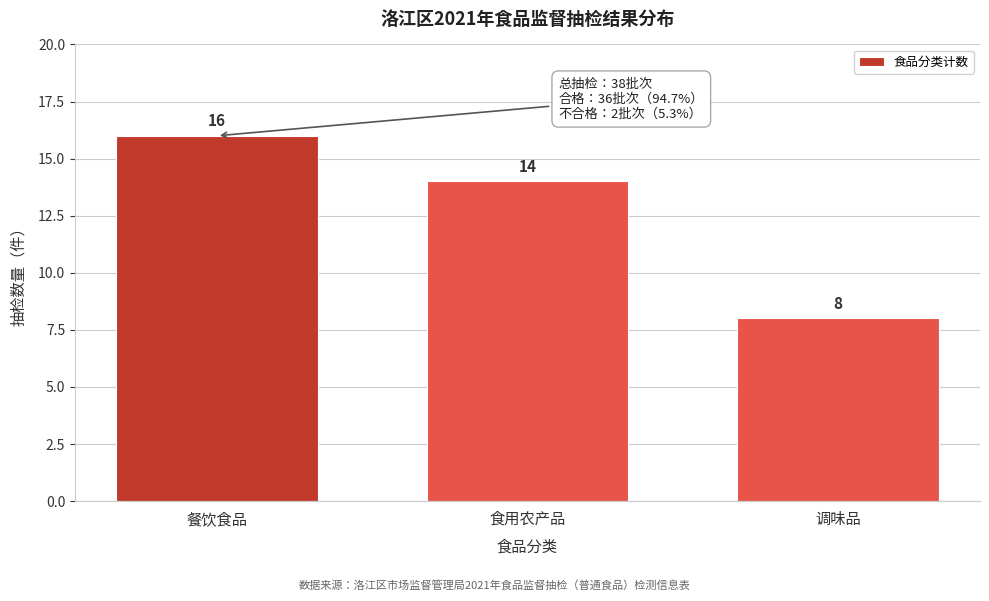

Reading right to left, extract all data points from this chart.

8	14	16